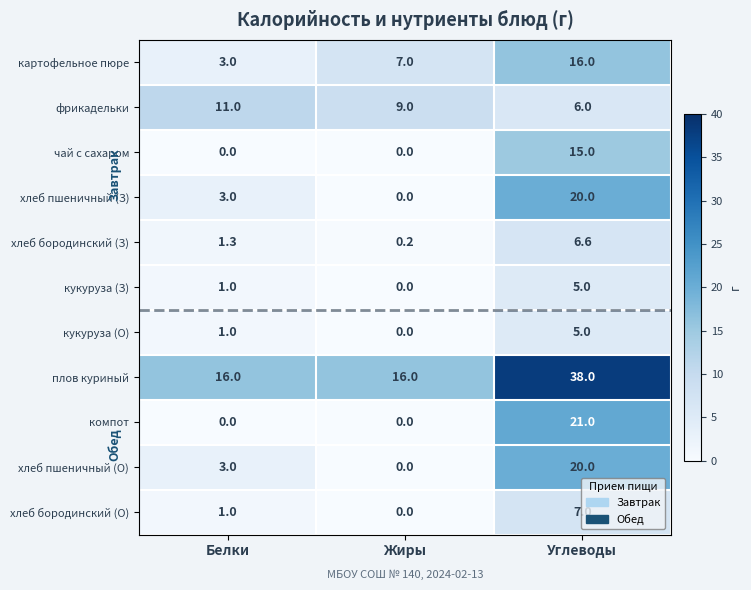

What is the lowest value of the плов куриный series?

16.0